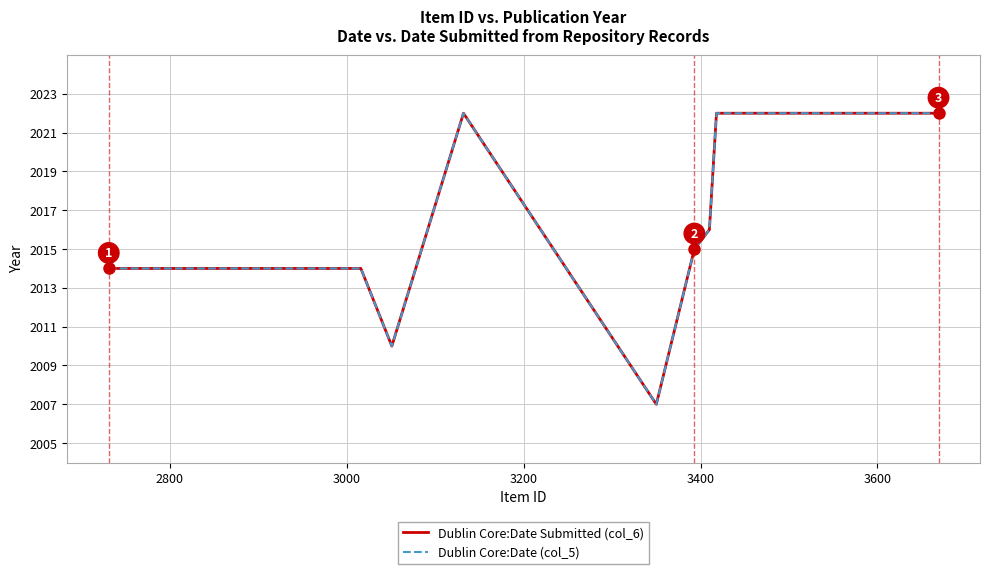

Does the chart display data point markers on the line(s)?

No